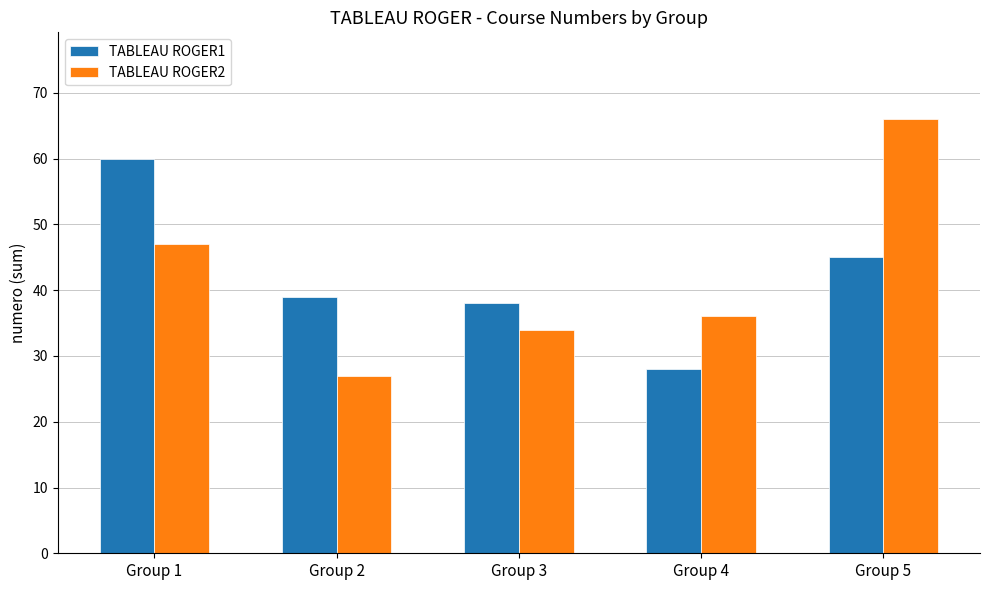

At which category does the chart reach its peak across all series?

Group 5